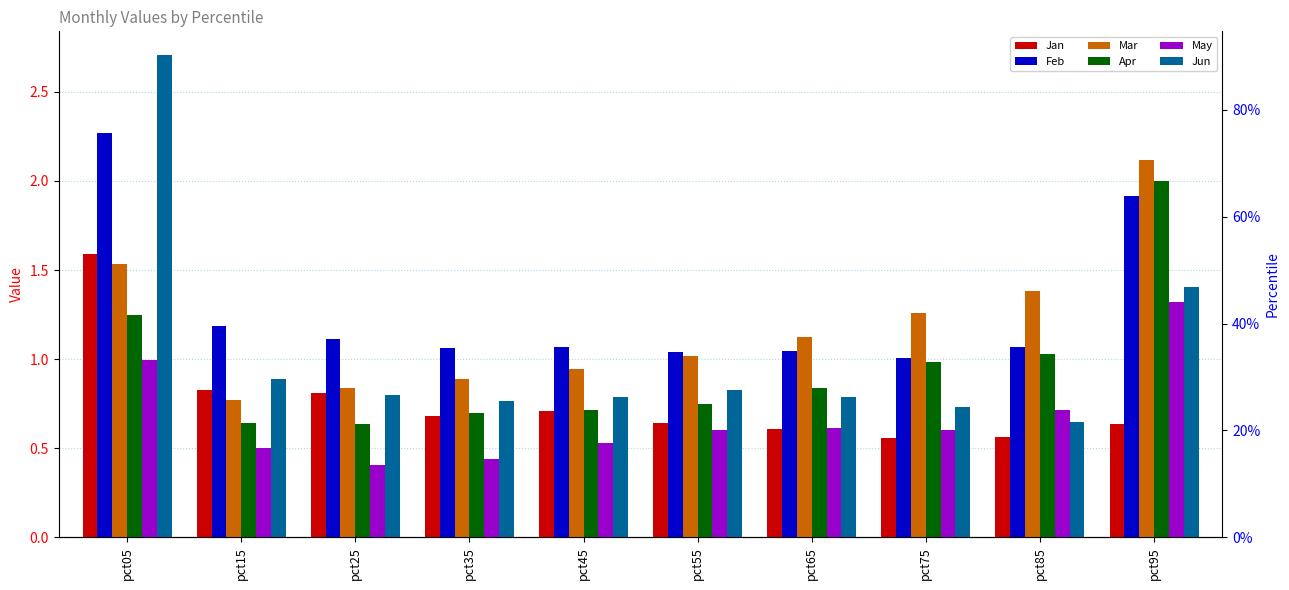

Reading right to left, what are all the values shown in this chart?

Jan: 0.6	0.6	0.6	0.6	0.6	0.7	0.7	0.8	0.8	1.6
Feb: 1.9	1.1	1.0	1.0	1.0	1.1	1.1	1.1	1.2	2.3
Mar: 2.1	1.4	1.3	1.1	1.0	0.9	0.9	0.8	0.8	1.5
Apr: 2.0	1.0	1.0	0.8	0.7	0.7	0.7	0.6	0.6	1.2
May: 1.3	0.7	0.6	0.6	0.6	0.5	0.4	0.4	0.5	1.0
Jun: 1.4	0.6	0.7	0.8	0.8	0.8	0.8	0.8	0.9	2.7